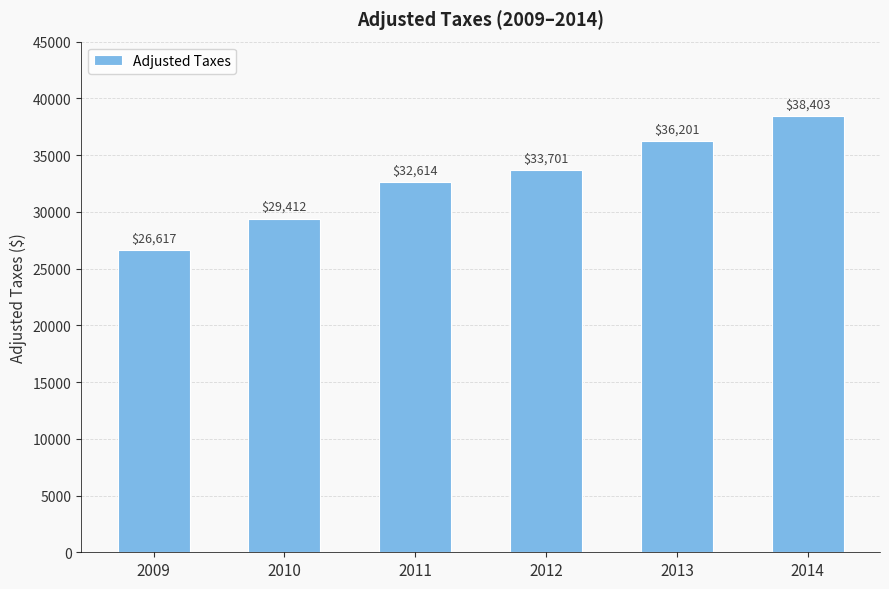

List the labels in order of value, smallest first.

2009, 2010, 2011, 2012, 2013, 2014